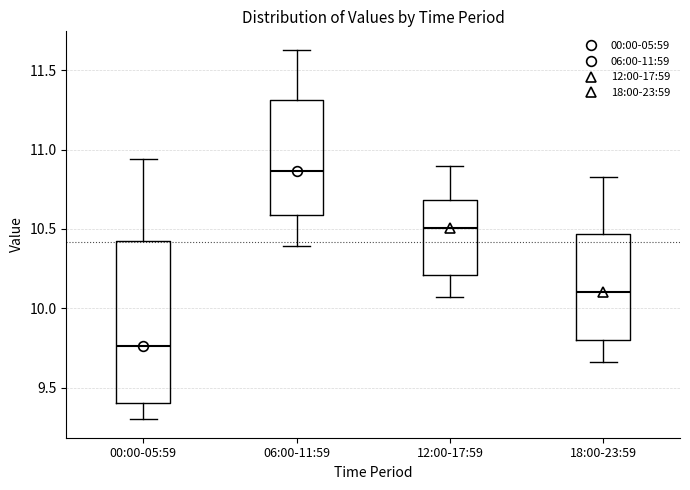

Reading left to right, read every box against the y-axis: the position of its median line, the range the box covers, and the ends of its whiskers. The values are not printed on the chart, so give them approximately, as read against the axis.

00:00-05:59: median 9.75, box 9.40 to 10.40, whiskers 9.30 to 10.95
06:00-11:59: median 10.85, box 10.60 to 11.30, whiskers 10.40 to 11.65
12:00-17:59: median 10.50, box 10.20 to 10.70, whiskers 10.05 to 10.90
18:00-23:59: median 10.10, box 9.80 to 10.45, whiskers 9.65 to 10.85